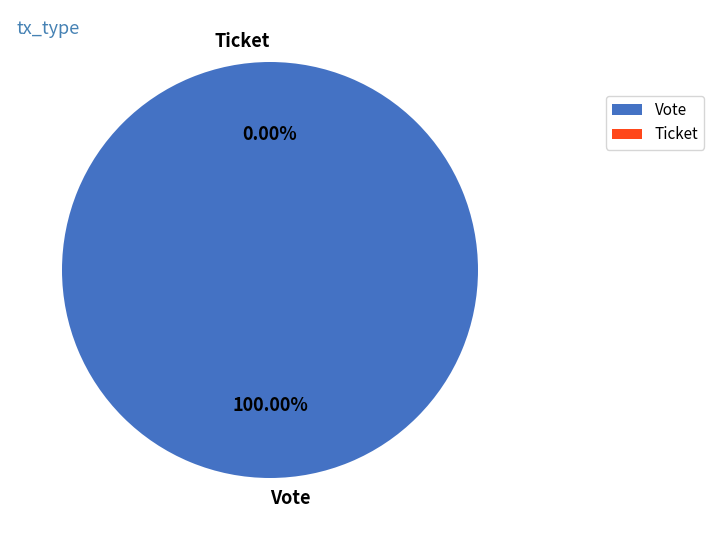

To the nearest percent, what portion does Vote represent?

100%